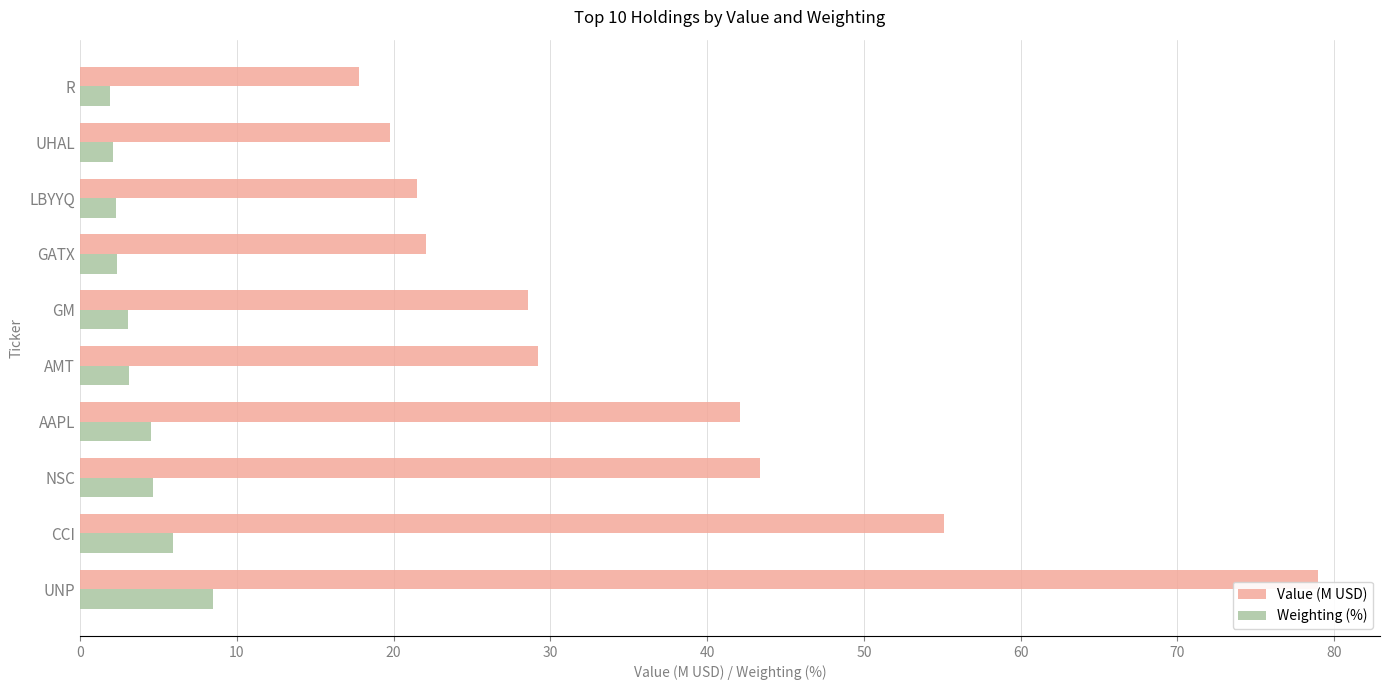

What is the average value of the Value (M USD) series?

35.8